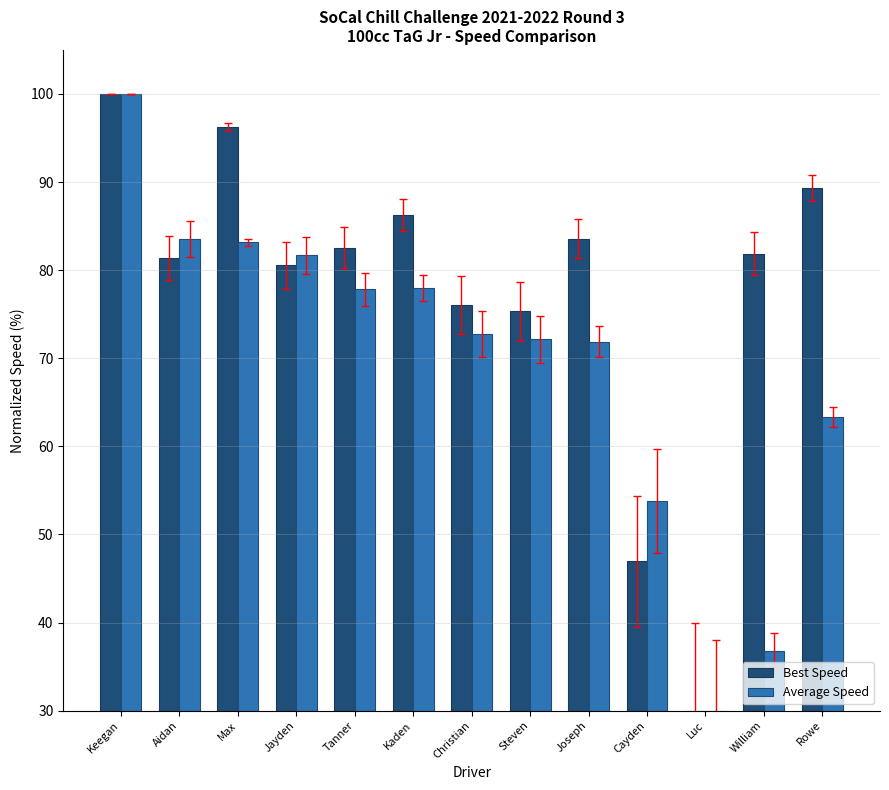

How many bars are there in each group?

2